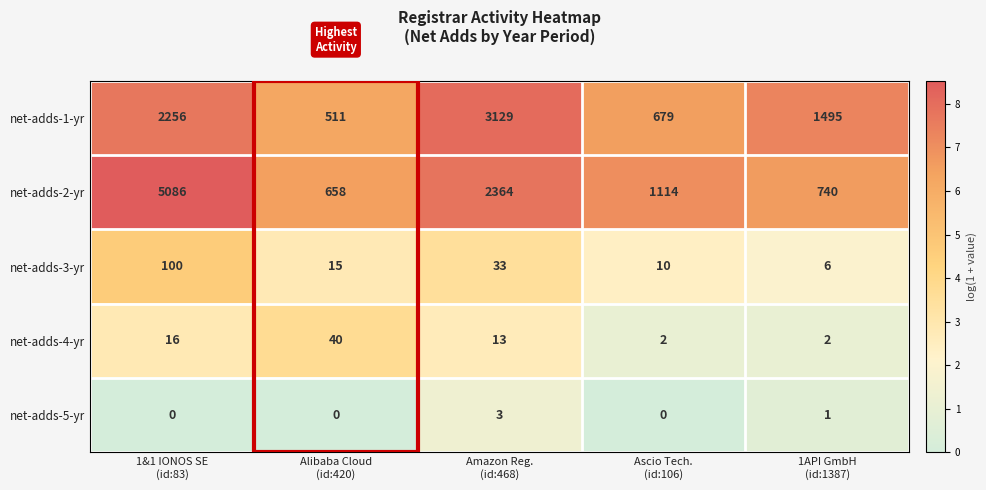

Which series has the largest range (max minus min)?

net-adds-2-yr